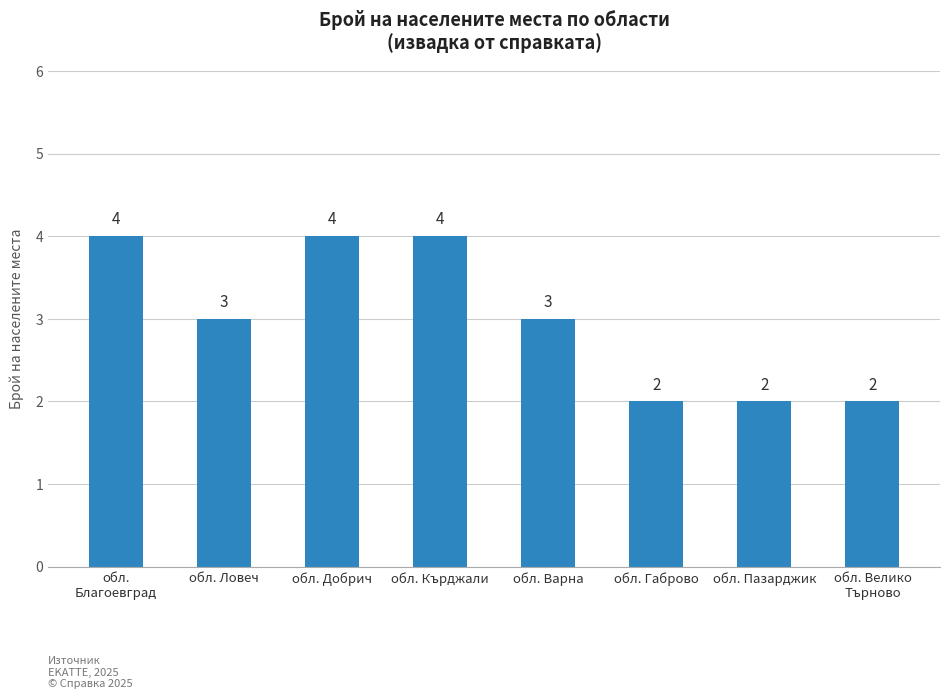

Count the number of data series in this chart.

1